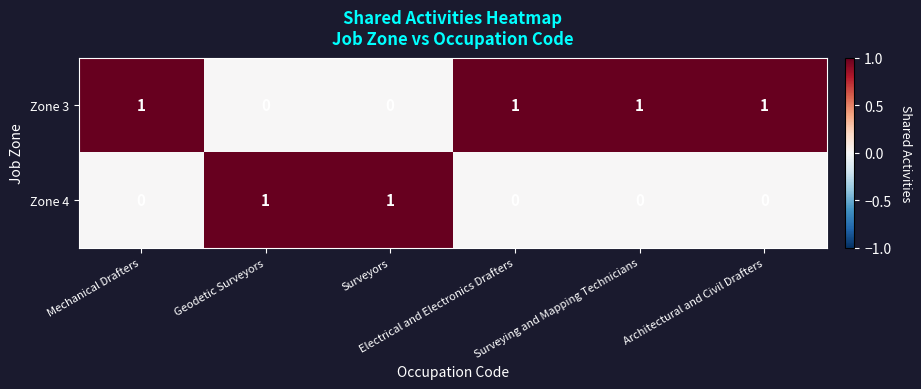

What is the sum of all Zone 3 values?

4